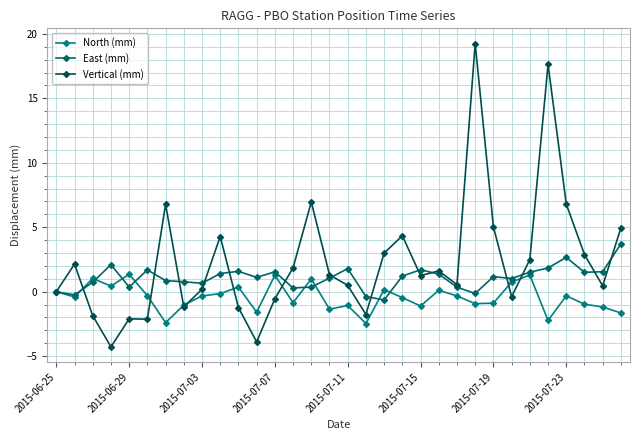

How many categories are shown in the chart?

32